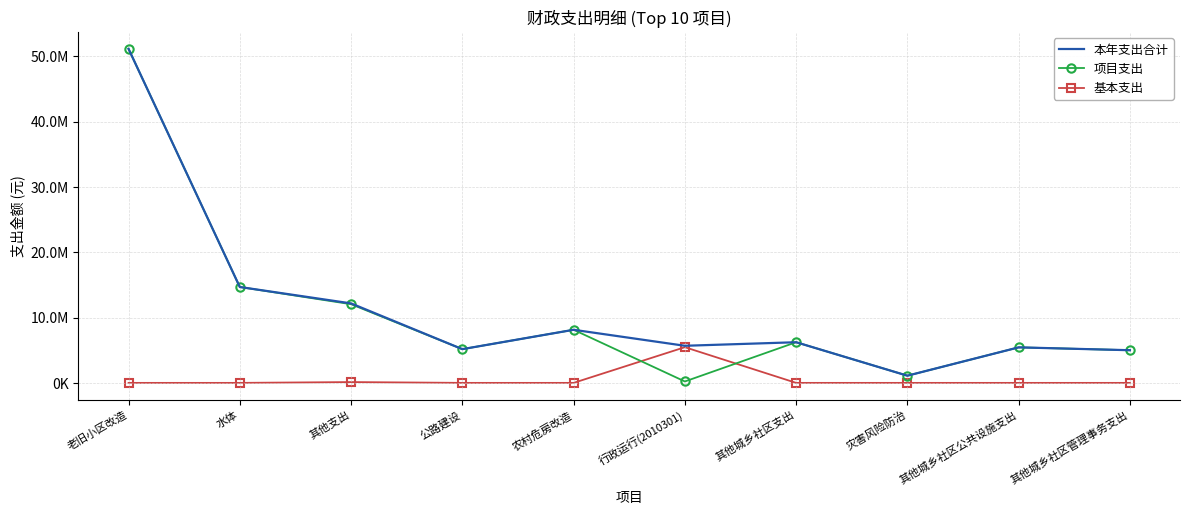

What are all the series names shown in the legend?

本年支出合计, 项目支出, 基本支出